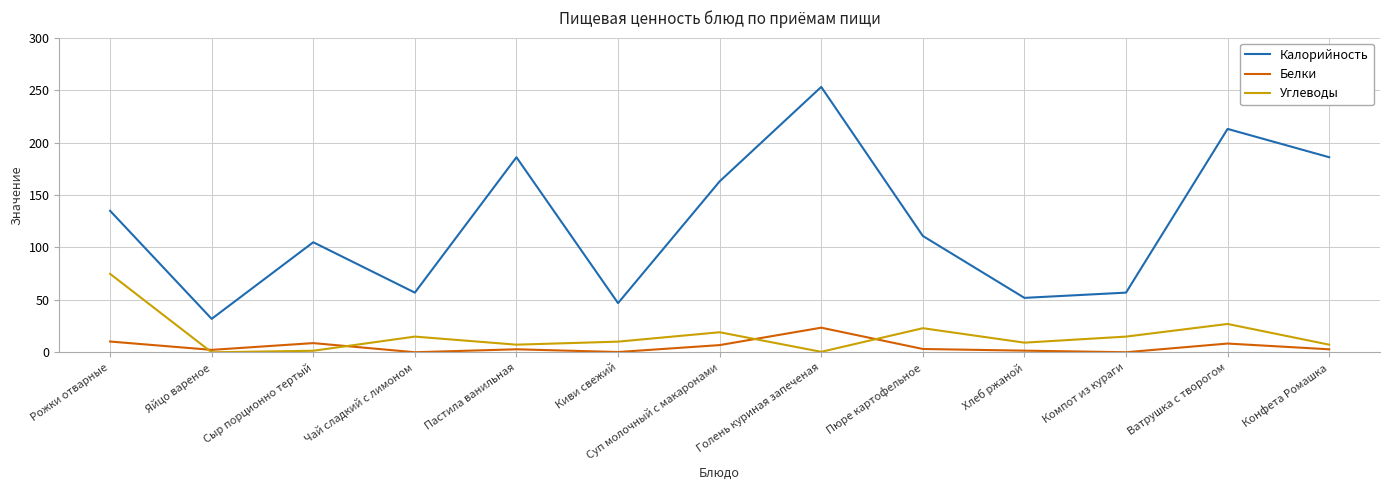

How many values in the Калорийность series are below 111?

6